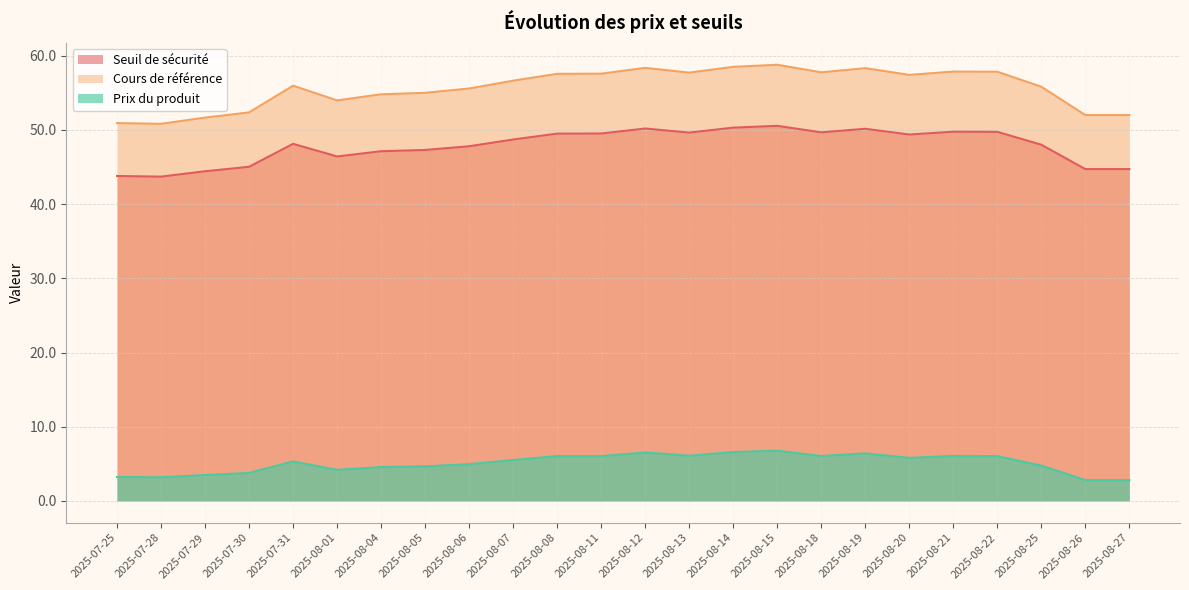

What is the difference between the second highest and minimum values in the Seuil de sécurité series?

6.6